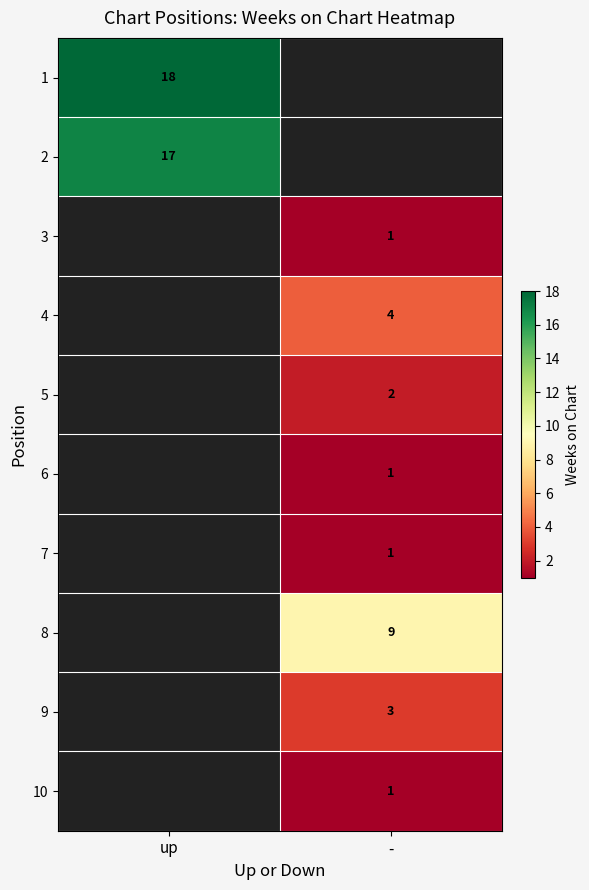

The value of 2 at up is 17. True or false?

True